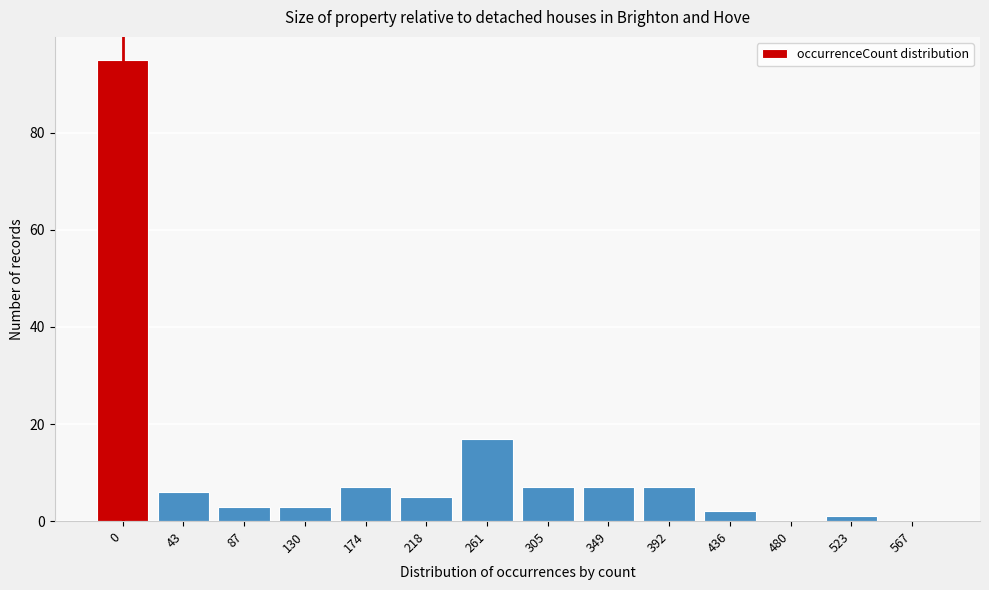

Reading left to right, extract all data points from this chart.

0=95	43=6	87=3	130=3	174=7	218=5	261=17	305=7	349=7	392=7	436=2	480=0	523=1	567=0